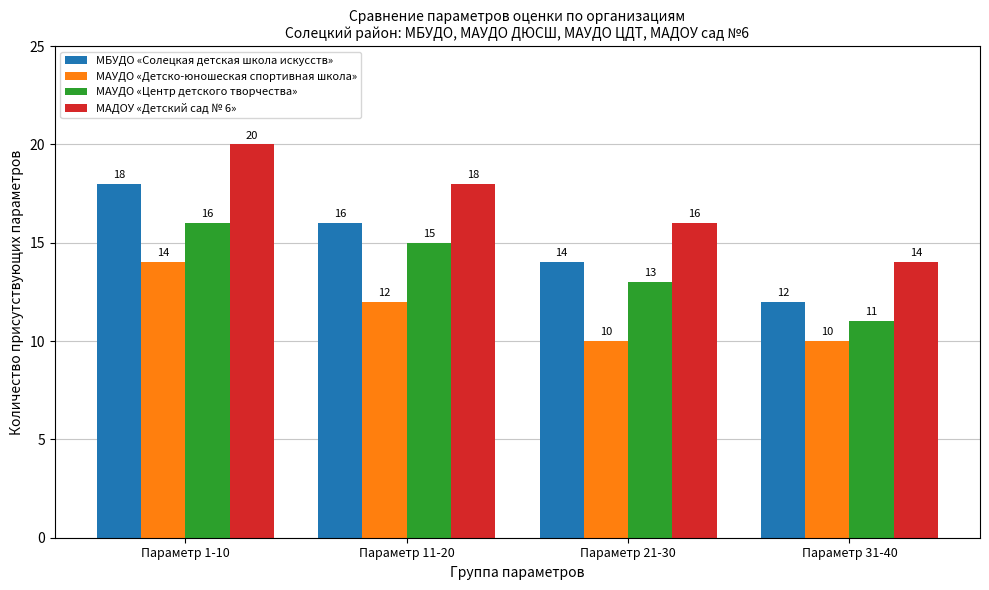

Reading left to right, transcribe all the data shown in this chart.

МБУДО «Солецкая детская школа искусств»: Параметр 1-10=18	Параметр 11-20=16	Параметр 21-30=14	Параметр 31-40=12
МАУДО «Детско-юношеская спортивная школа»: Параметр 1-10=14	Параметр 11-20=12	Параметр 21-30=10	Параметр 31-40=10
МАУДО «Центр детского творчества»: Параметр 1-10=16	Параметр 11-20=15	Параметр 21-30=13	Параметр 31-40=11
МАДОУ «Детский сад № 6»: Параметр 1-10=20	Параметр 11-20=18	Параметр 21-30=16	Параметр 31-40=14